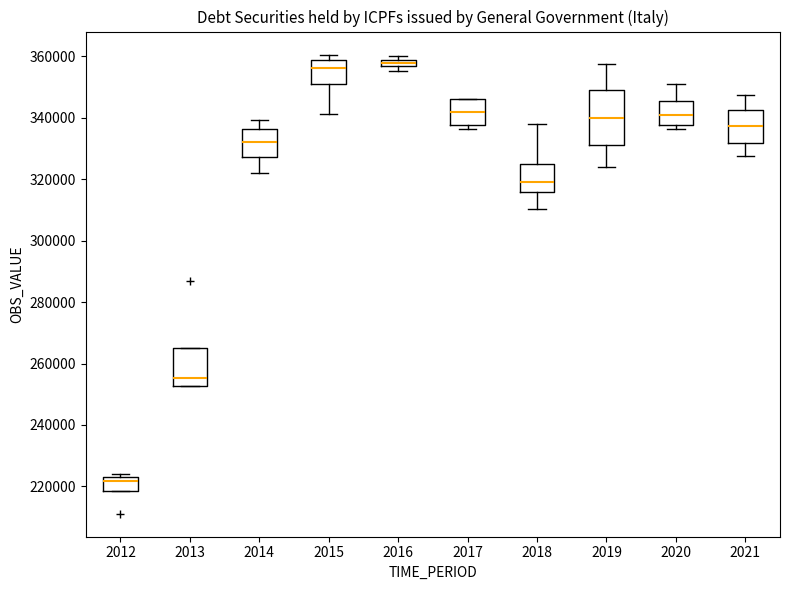

Comparing the boxes themselves (not the whiskers), which one is the tallest?

2019